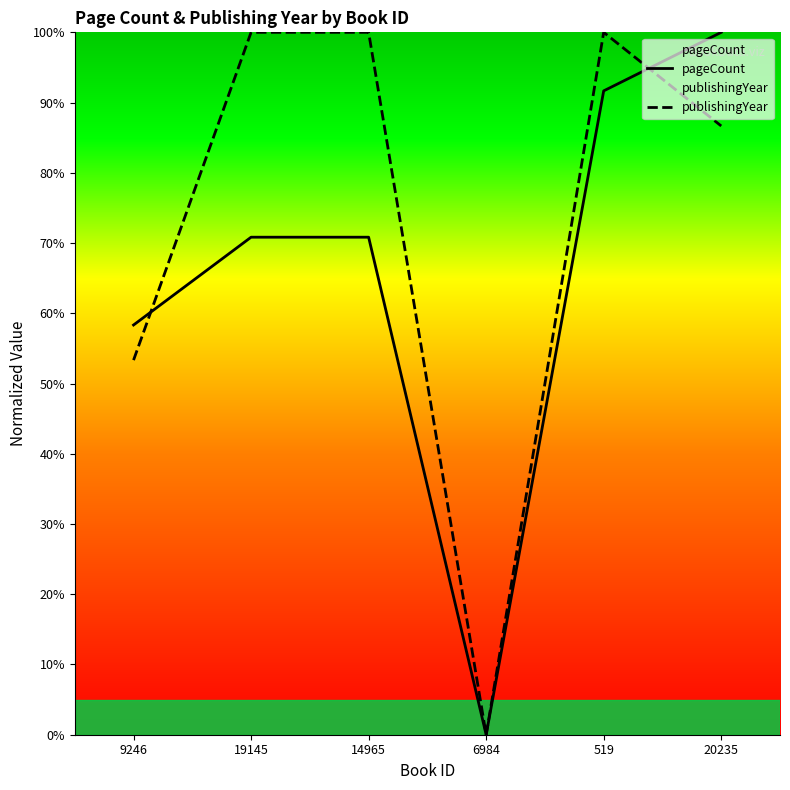

True or false: publishingYear and pageCount intersect in this chart.

True